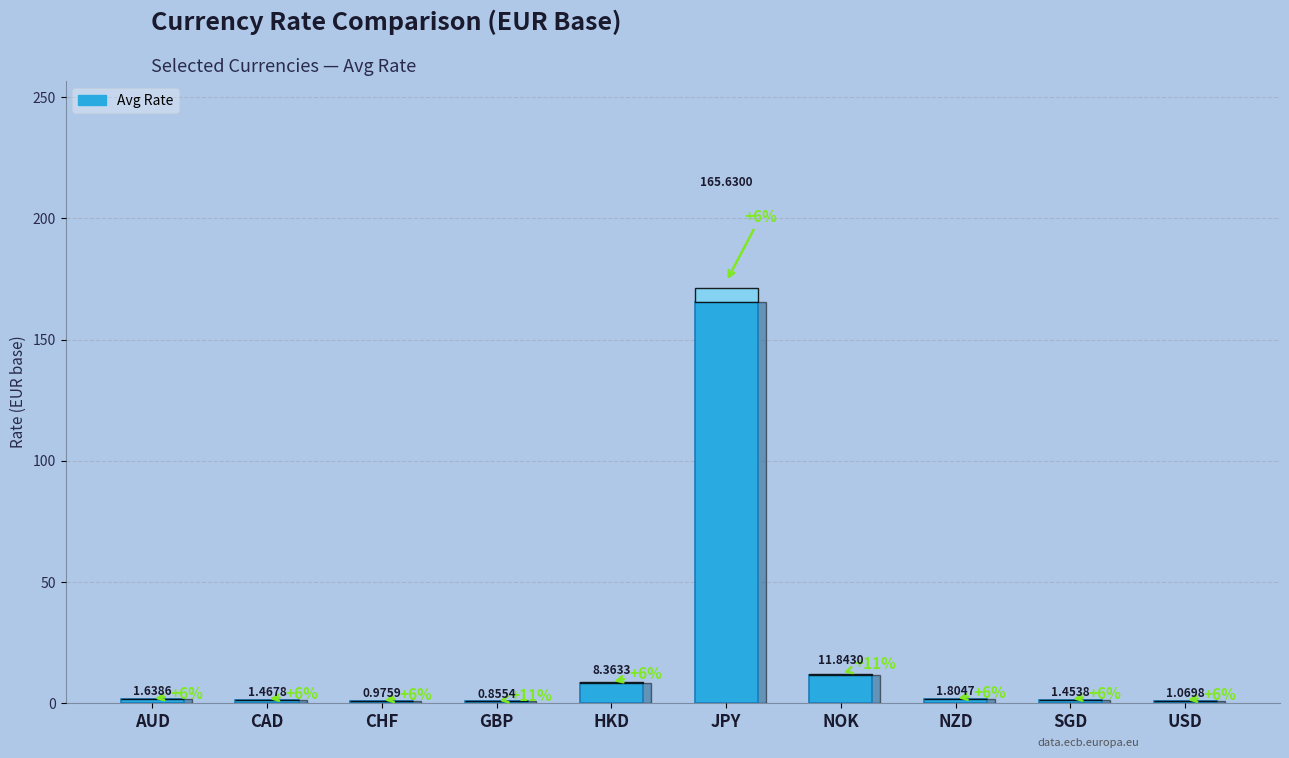

List the labels in order of value, largest first.

JPY, NOK, HKD, NZD, AUD, CAD, SGD, USD, CHF, GBP